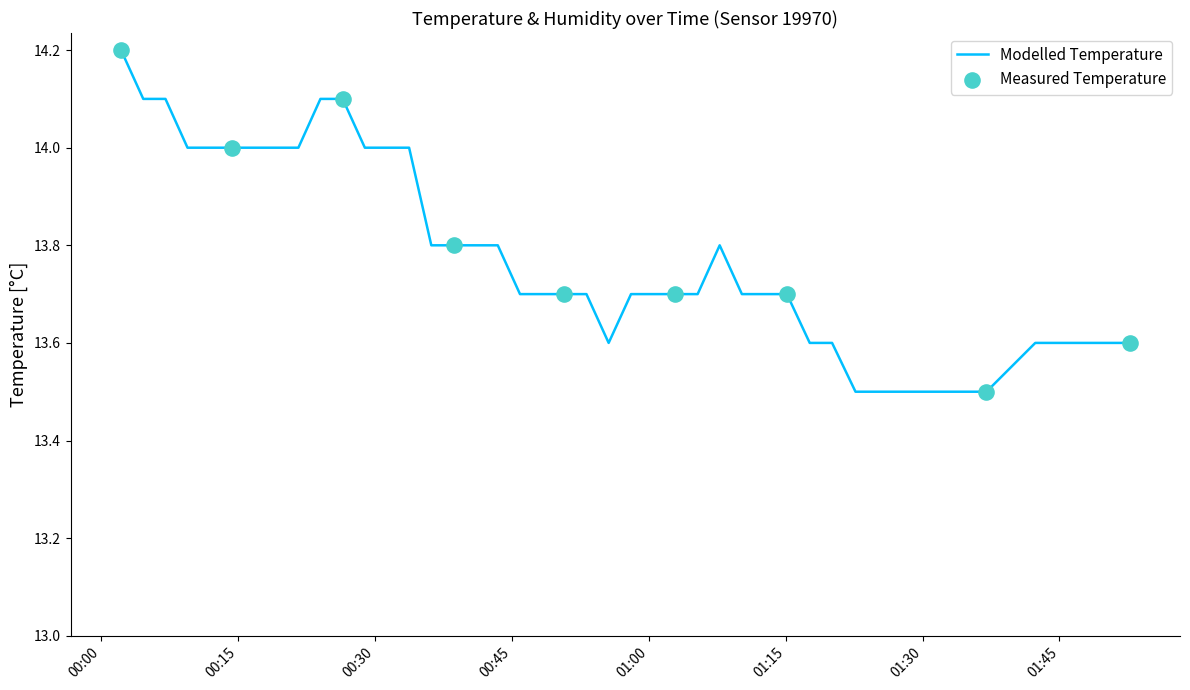

What is the maximum value shown in the chart?

14.2